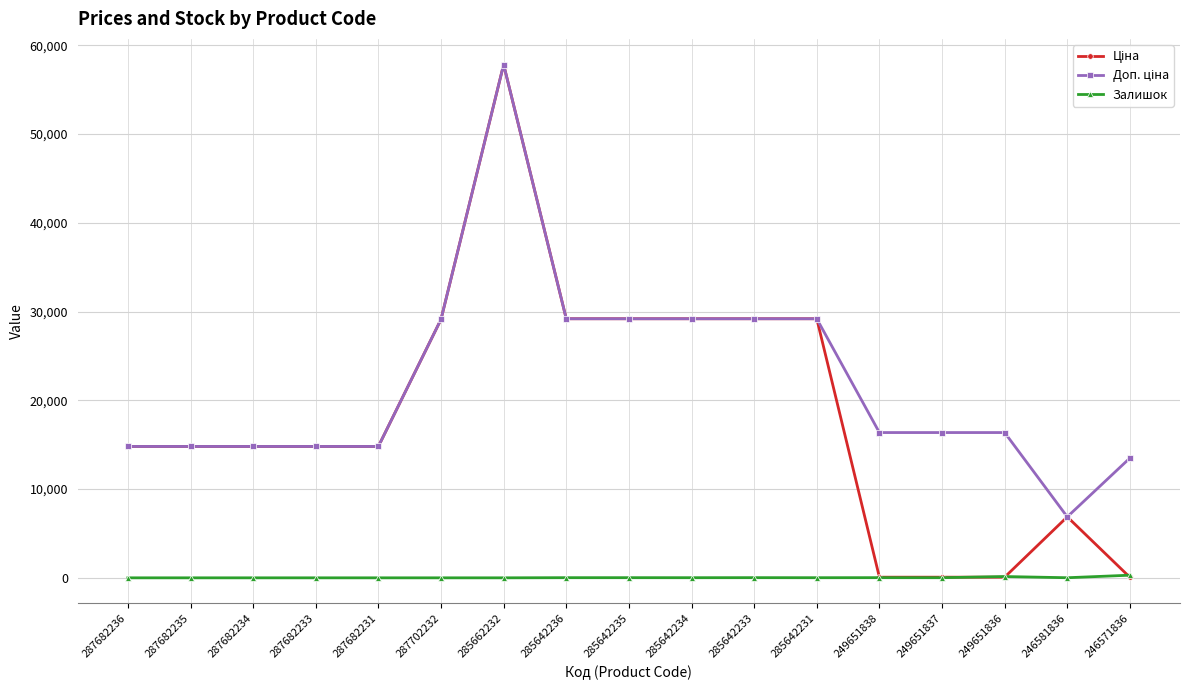

What is the label of the 5th point from the left?

287682231